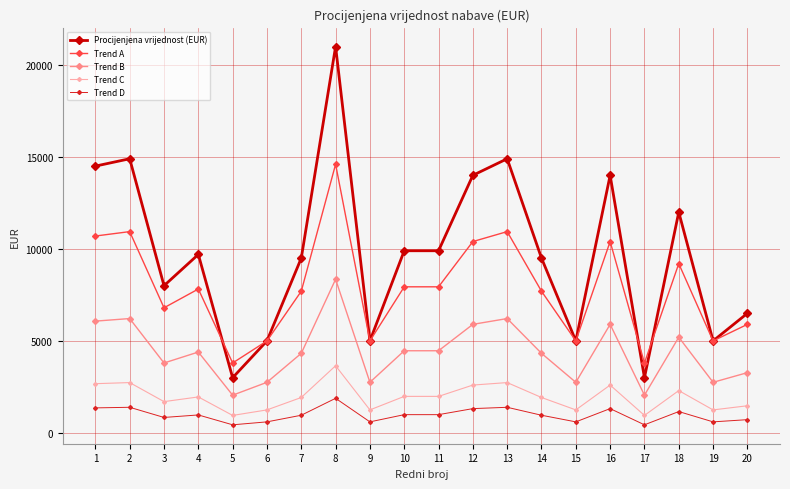

What is the spread (max minus min) of values at 19?

4400